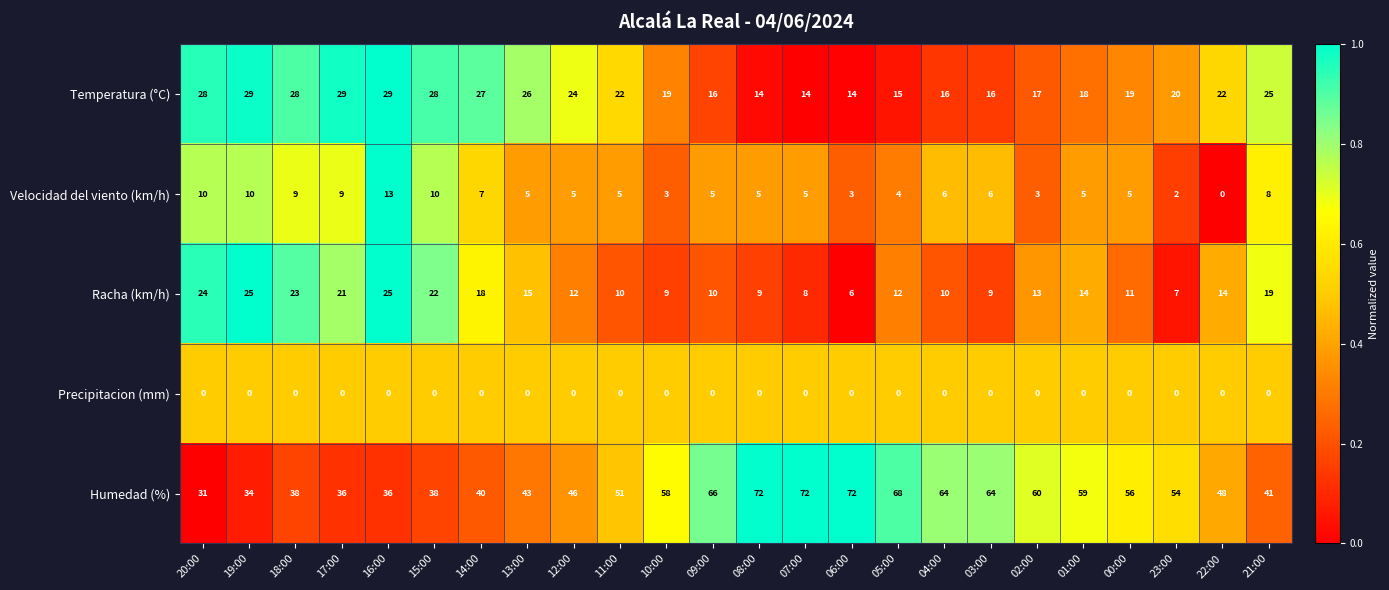

How many distinct data groups are displayed?

5